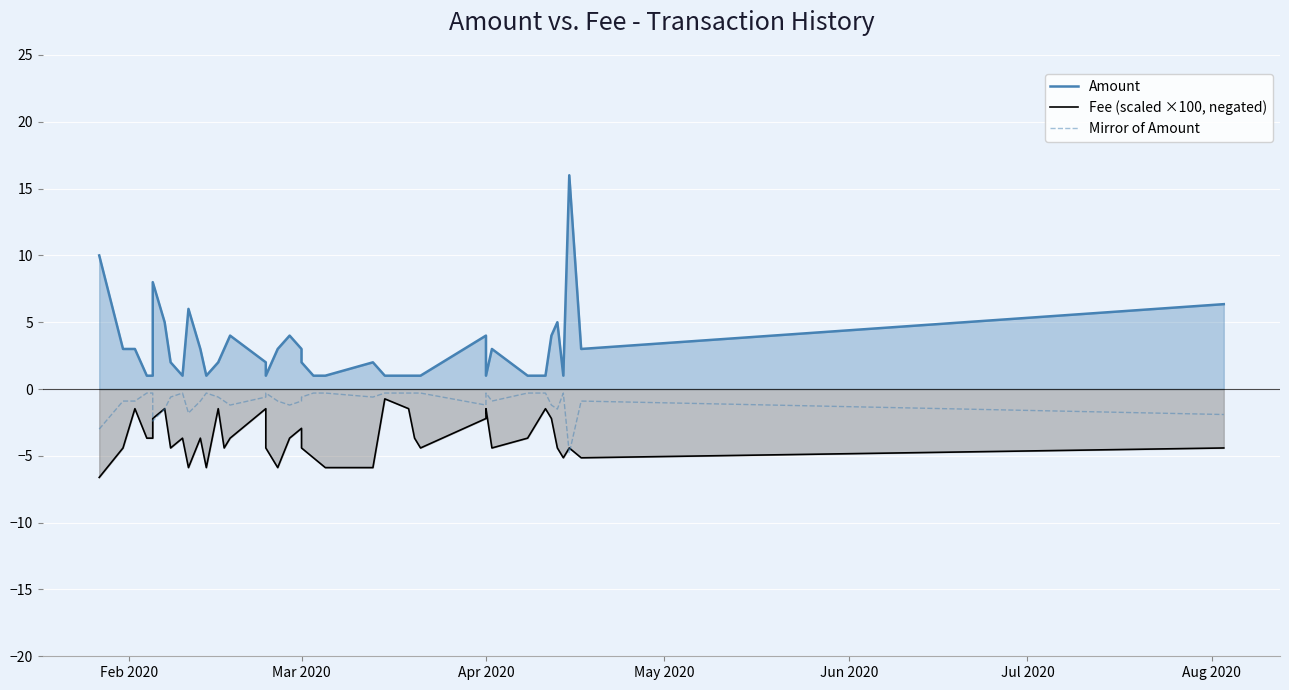

Rank the series at Apr 2020 from highest to lowest value.

Amount, Mirror of Amount, Fee (scaled ×100, negated)